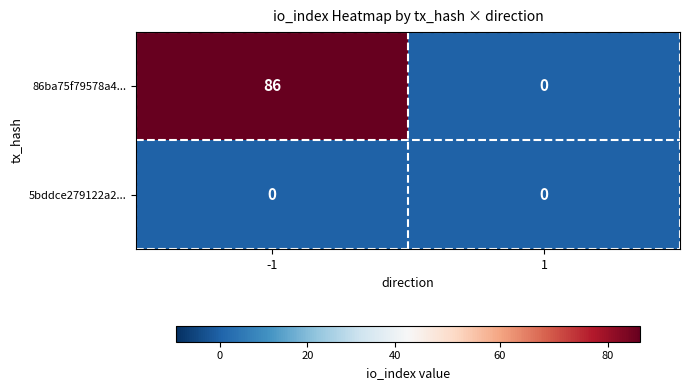

What is the total value across all series at -1?

86